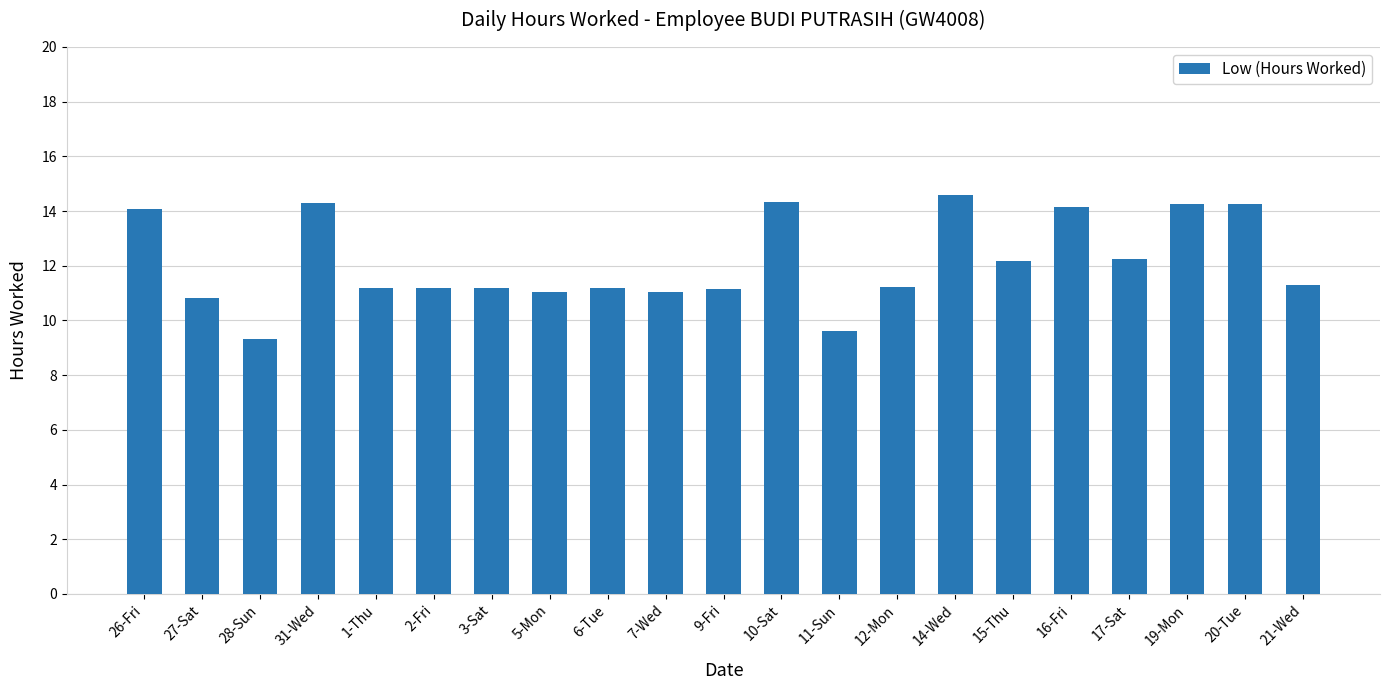

What is the ratio of the value at 7-Wed to the value at 27-Sat?

1.0